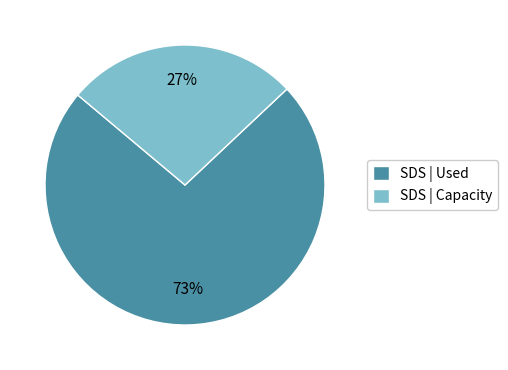

Which category has the biggest portion of the pie?

SDS | Used